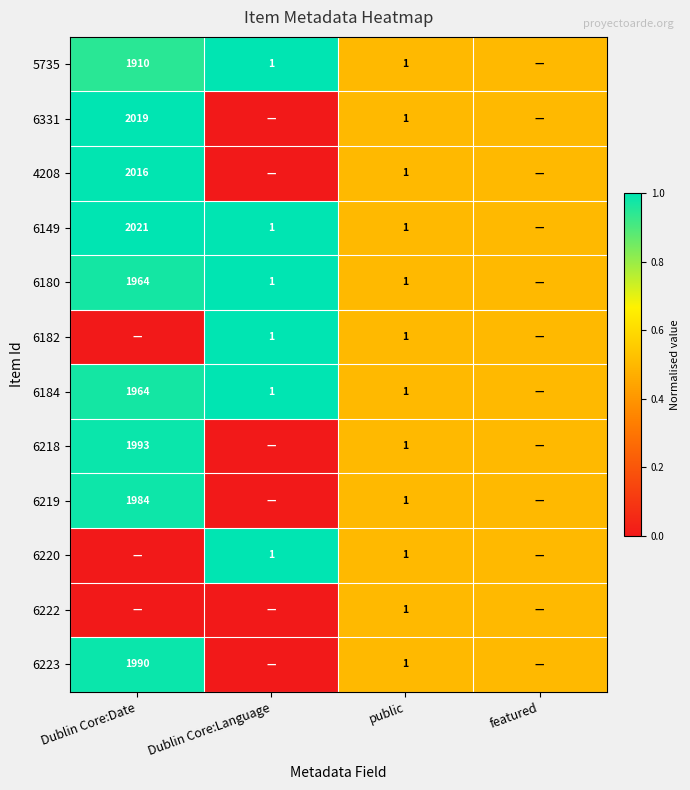

What is the total value across all series at public?

12.0